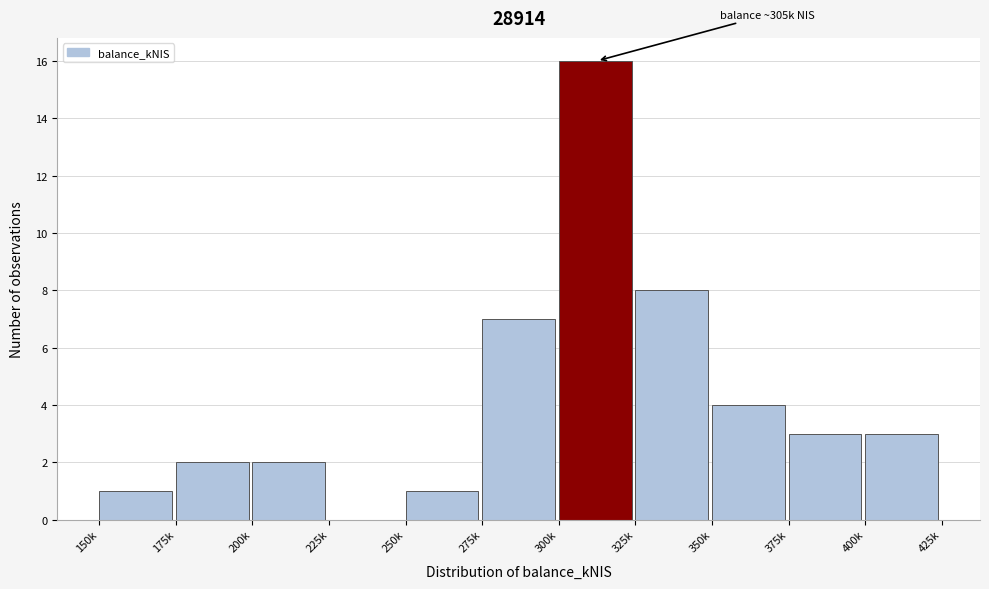

Reading left to right, list all the values displayed in this chart.

150k=1	175k=2	200k=2	225k=0	250k=1	275k=7	300k=16	325k=8	350k=4	375k=3	400k=3